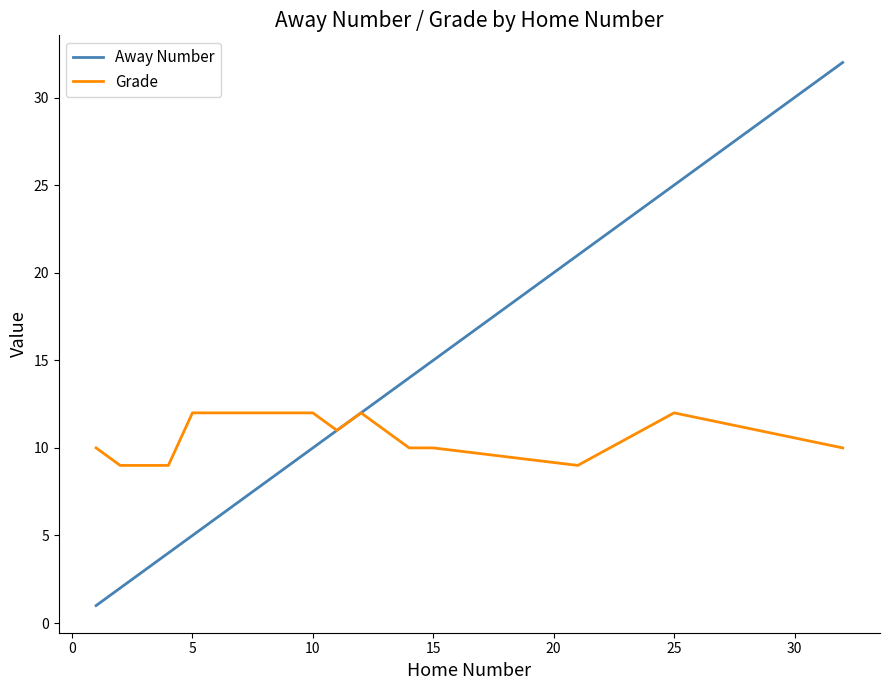

List the series in order of their overall mean, lowest first.

Grade, Away Number